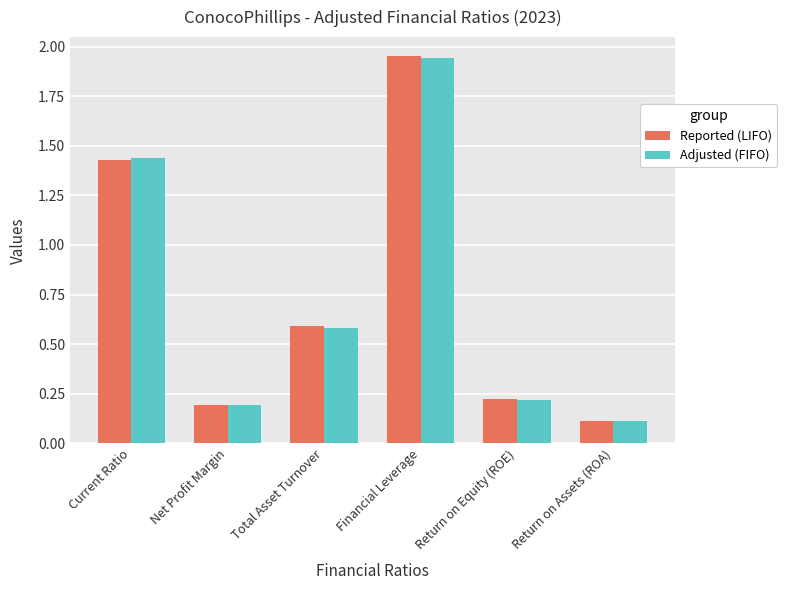

Which category has the highest value across all series?

Financial Leverage